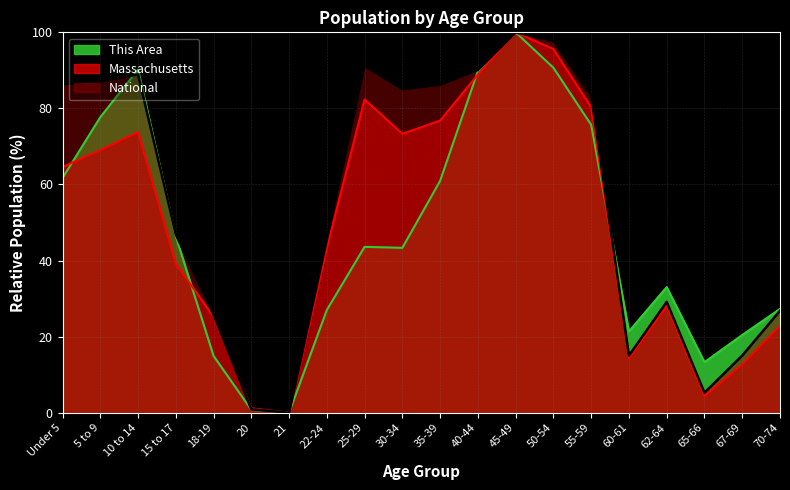

Is it true that Massachusetts equals 122.9 at 30-34?

False